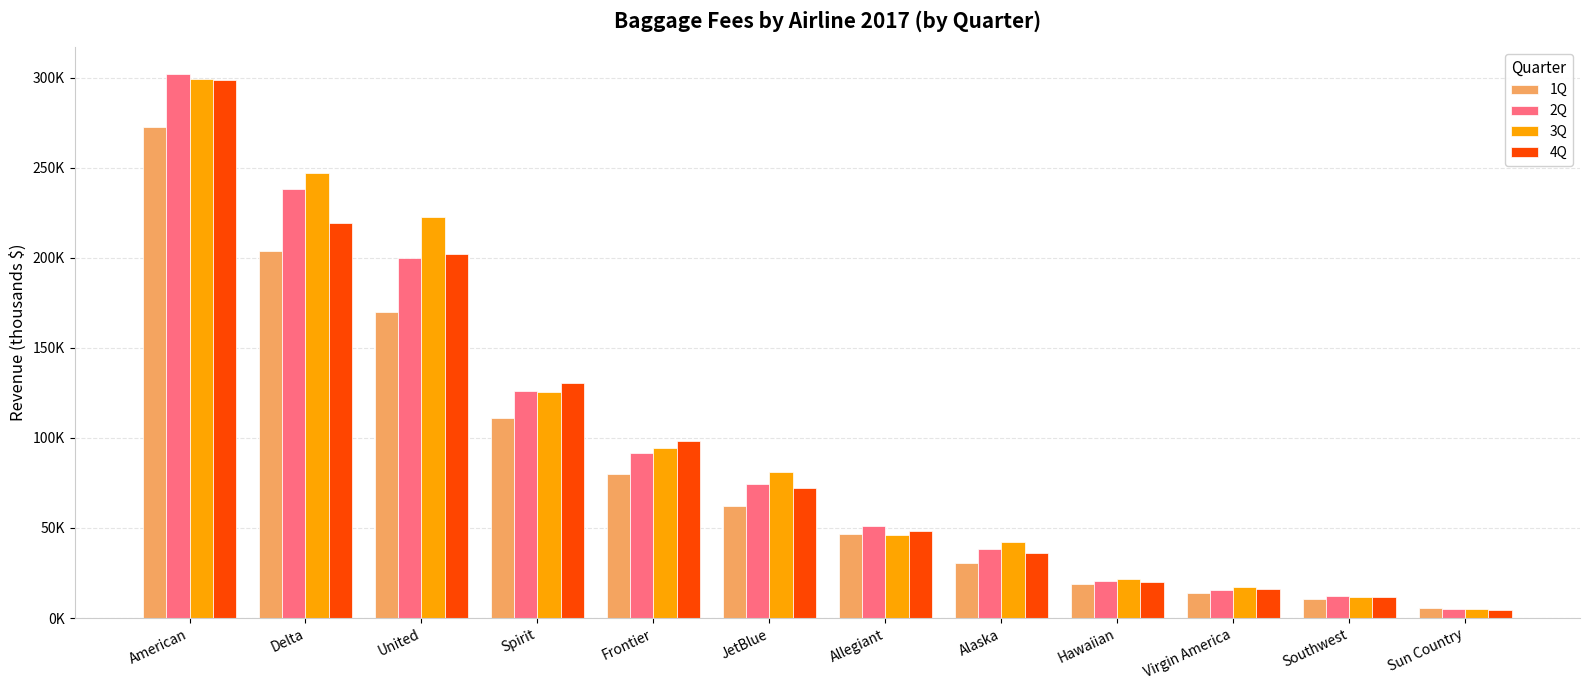

At which category is the sum across all series the highest?

American